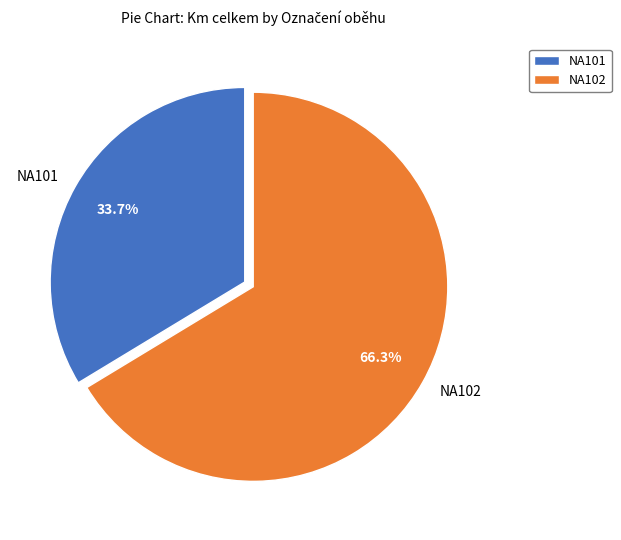

Is there any slice that represents more than half of the pie?

Yes